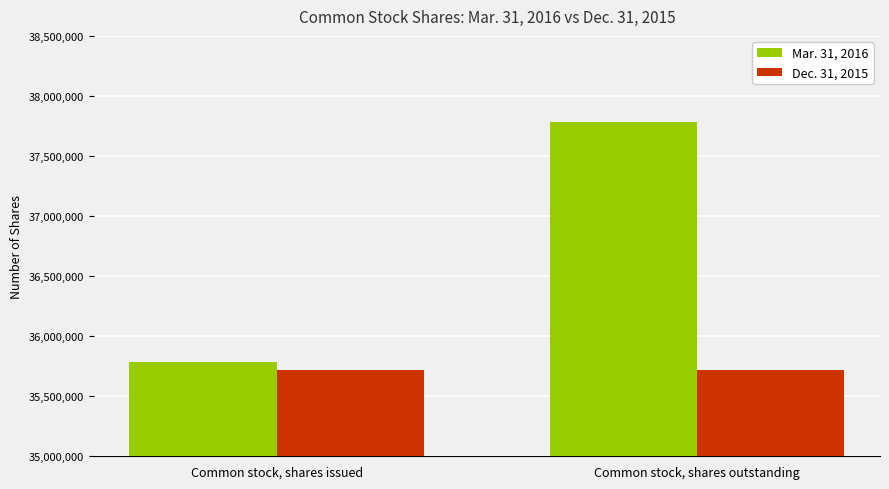

List the series in order of their peak value, highest first.

Mar. 31, 2016, Dec. 31, 2015